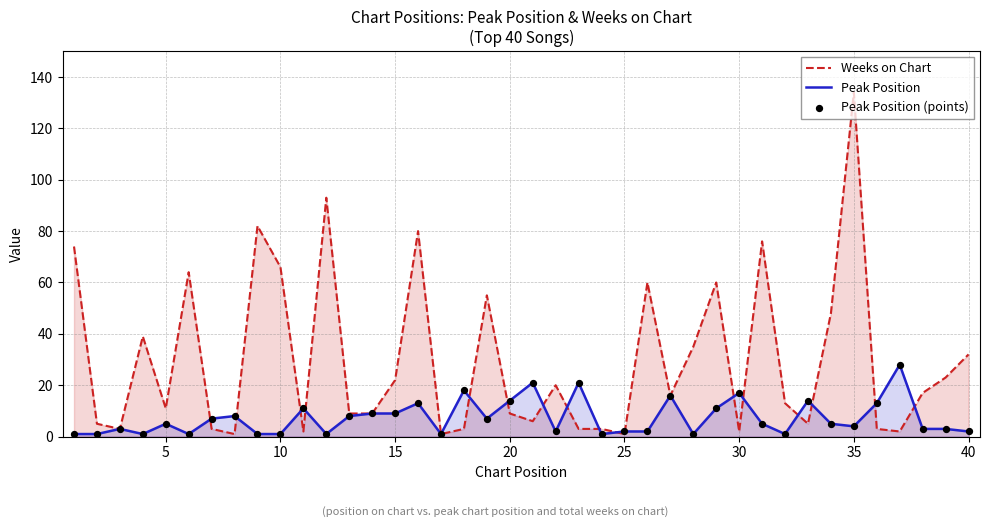

Which series has the largest Y range (max minus min)?

Weeks on Chart